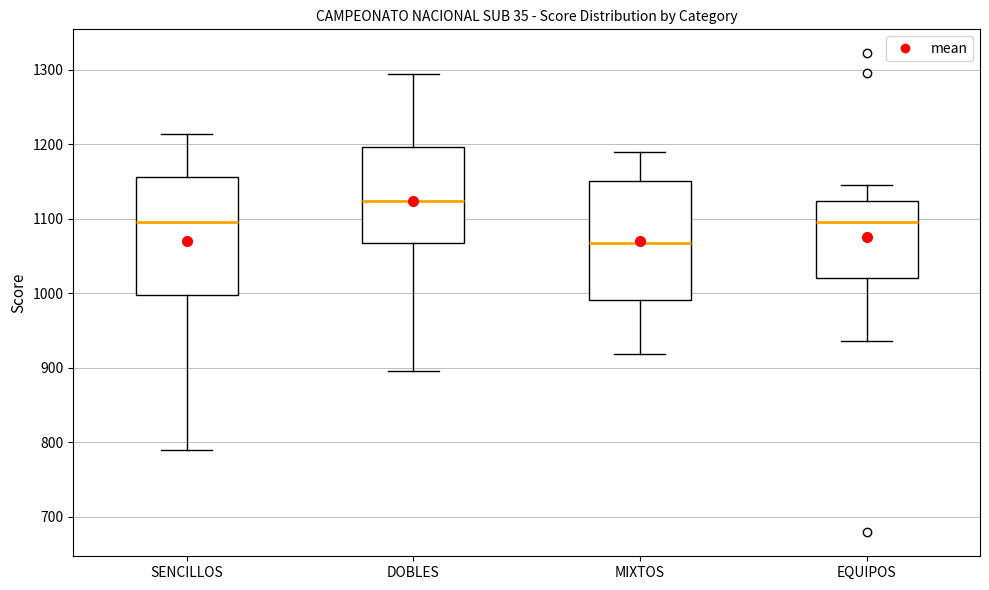

Which box has the highest median line?

DOBLES